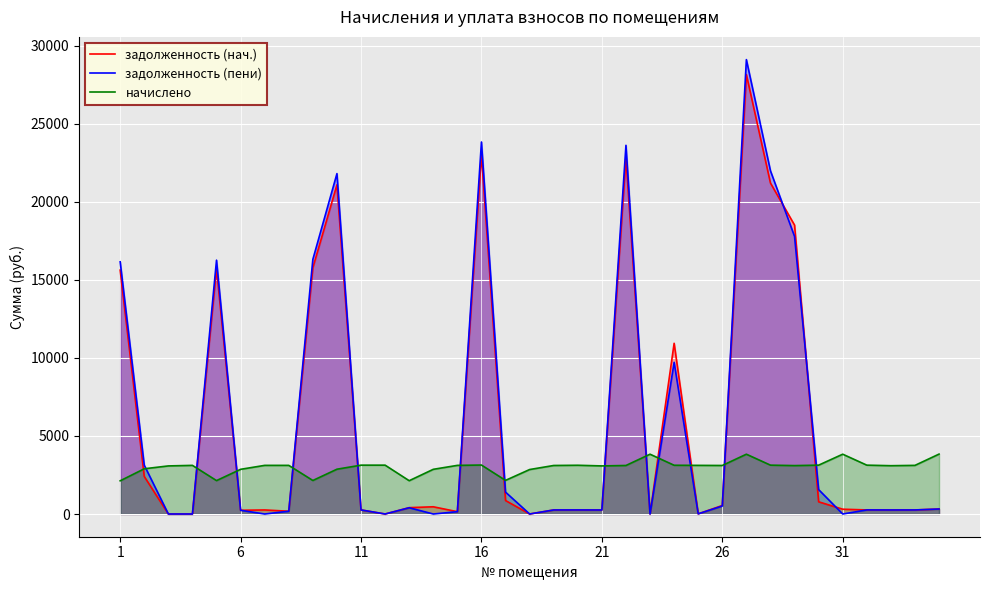

How many values in the задолженность (нач.) series exceed 307?

18